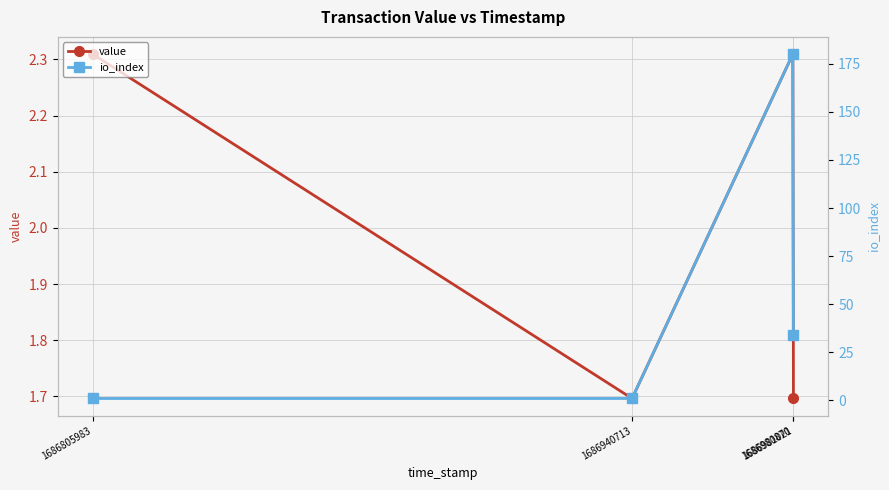

How many times do io_index and value cross each other?

1